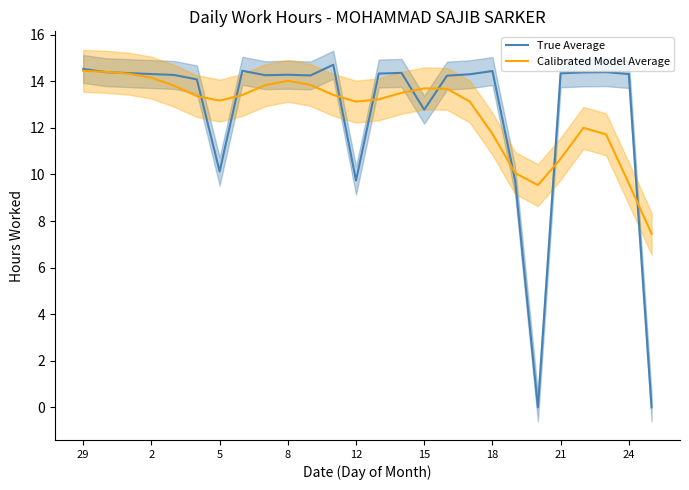

Reading left to right, extract all data points from this chart.

True Average: 14.5	14.4	14.3	14.3	14.3	14.1	10.1	14.4	14.3	14.3	14.2	14.7	9.7	14.3	14.4	12.8	14.2	14.3	14.4	9.7	0.0	14.3	14.4	14.4	14.3	0.0
Calibrated Model Average: 14.4	14.4	14.3	14.2	13.8	13.4	13.2	13.4	13.8	14.0	13.8	13.4	13.1	13.2	13.5	13.7	13.7	13.1	11.7	10.1	9.5	10.7	12.0	11.7	9.6	7.5